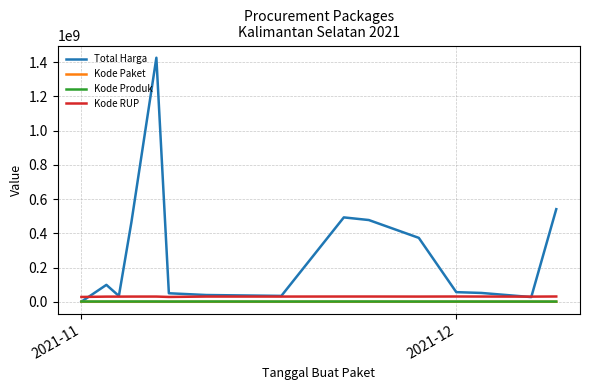

Which series has the largest total across all categories?

Total Harga